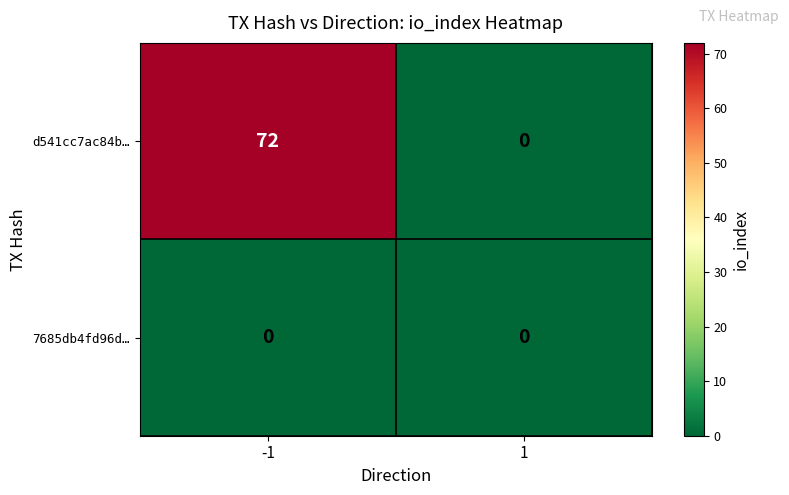

True or false: d541cc7ac84b… has a value of 24 at 1.

False